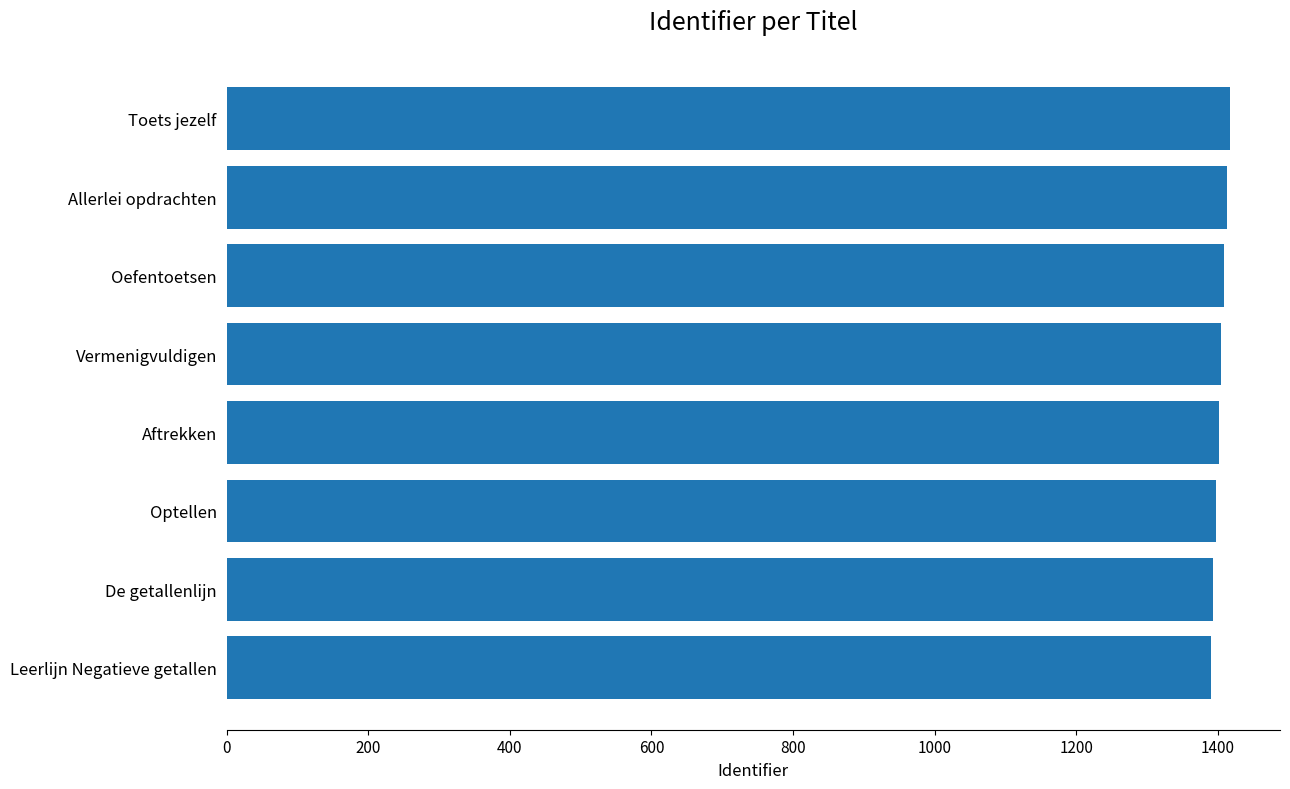

What is the minimum value shown in the chart?

1390